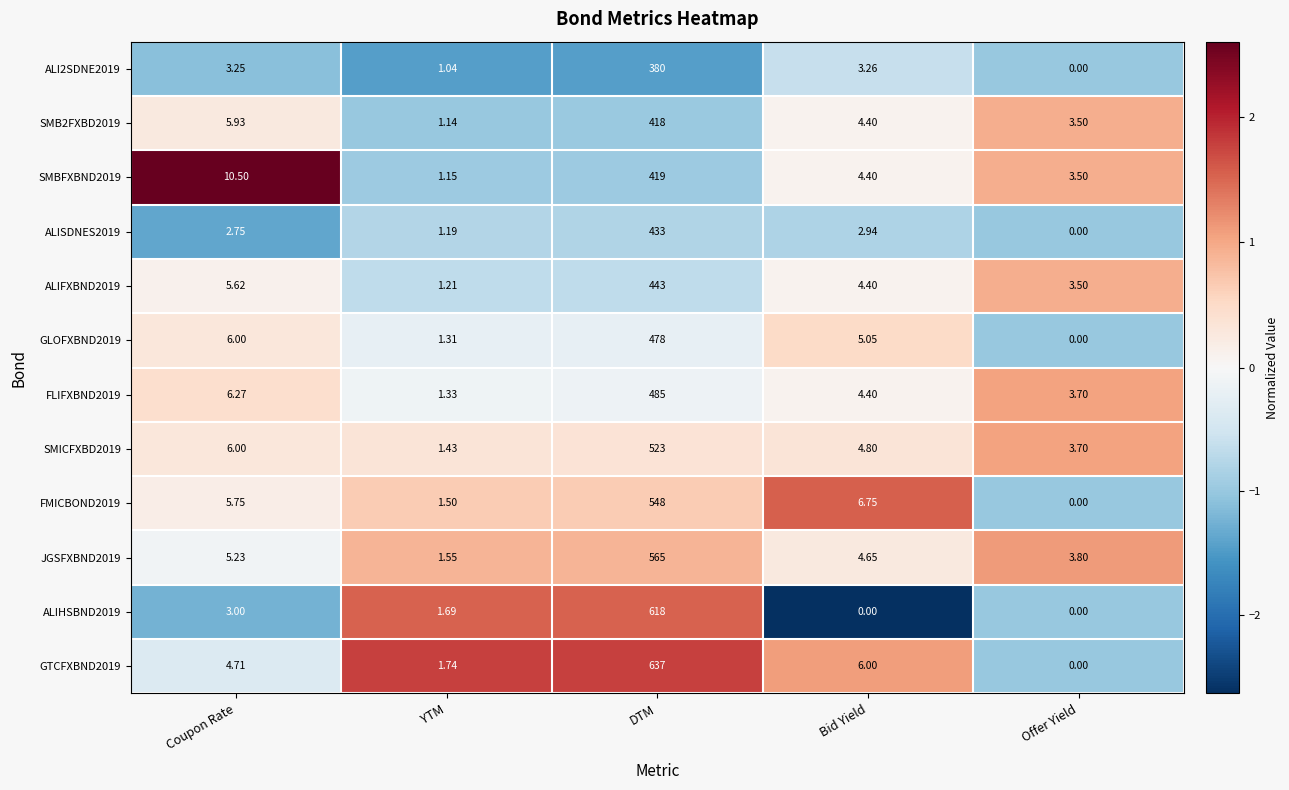

Is the value of ALI2SDNE2019 at Offer Yield greater than the value of SMB2FXBD2019 at Bid Yield?

No